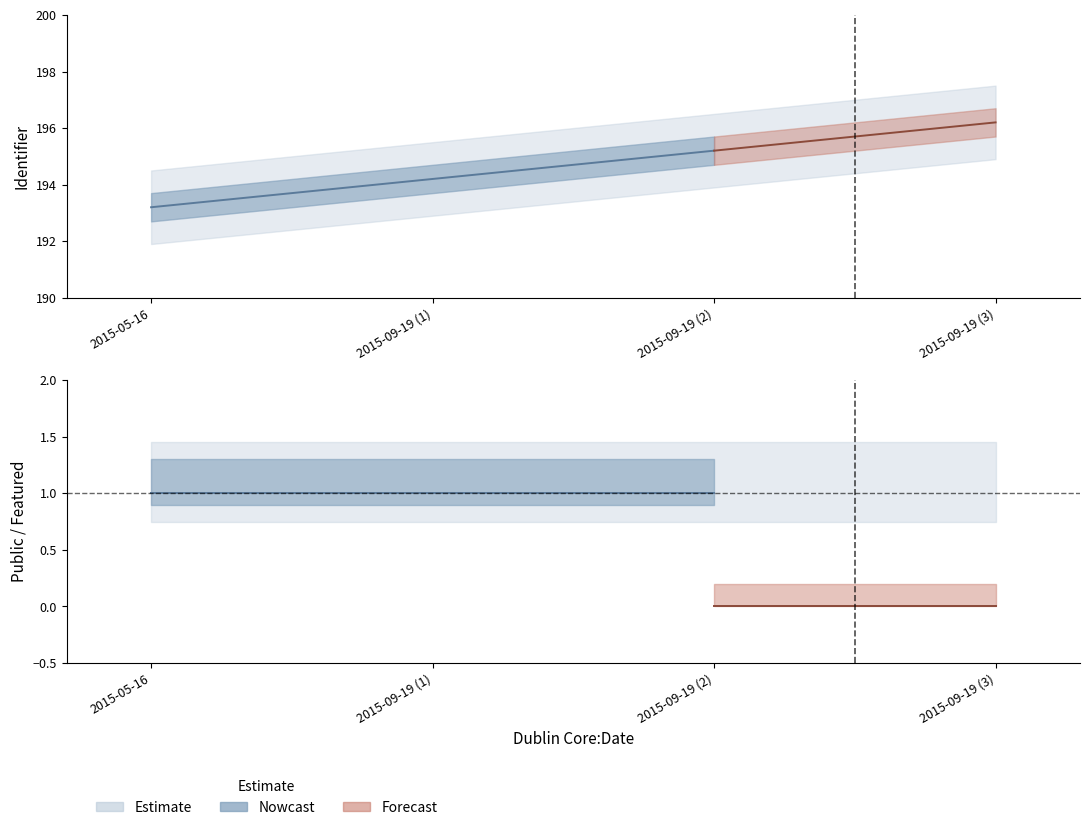

Between 2015-05-16 and 2015-09-19, which series saw the biggest shift?

identifier